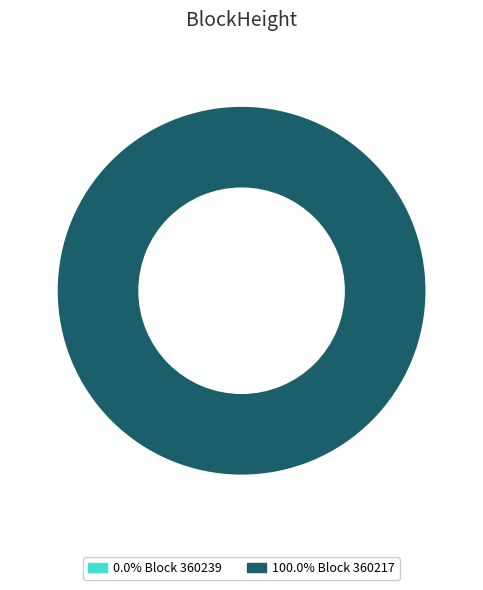

Is the sum of 360239 and 360217 greater than half?

Yes